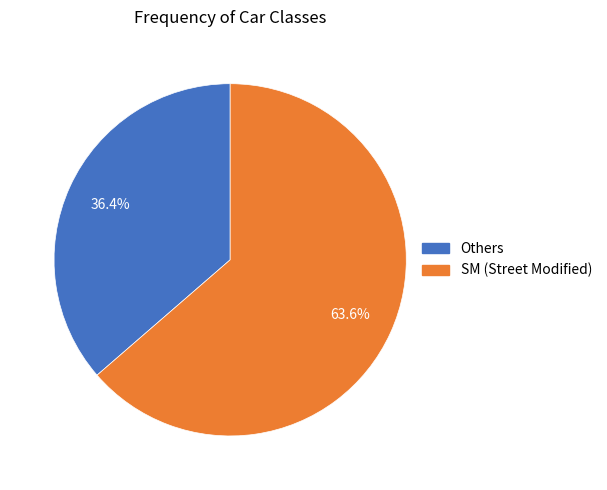

Is there any slice that represents more than half of the pie?

Yes